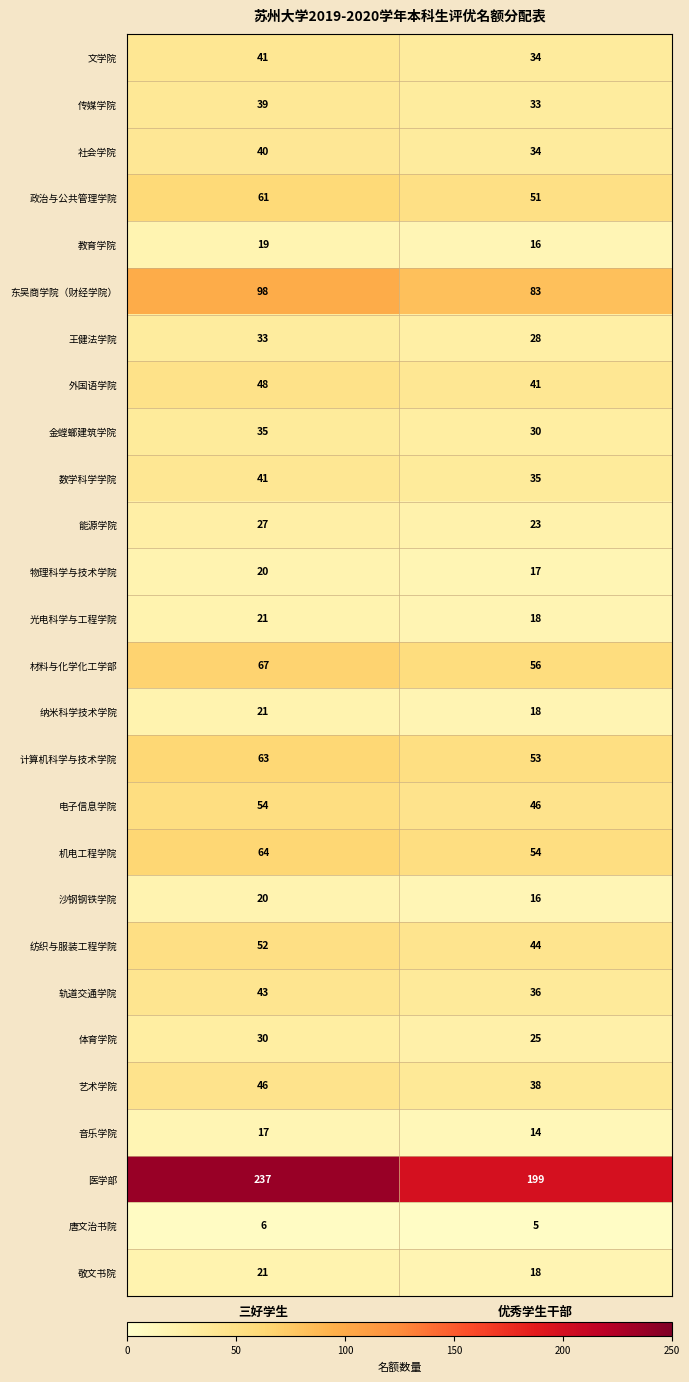

What is the sum of all 计算机科学与技术学院 values?

116